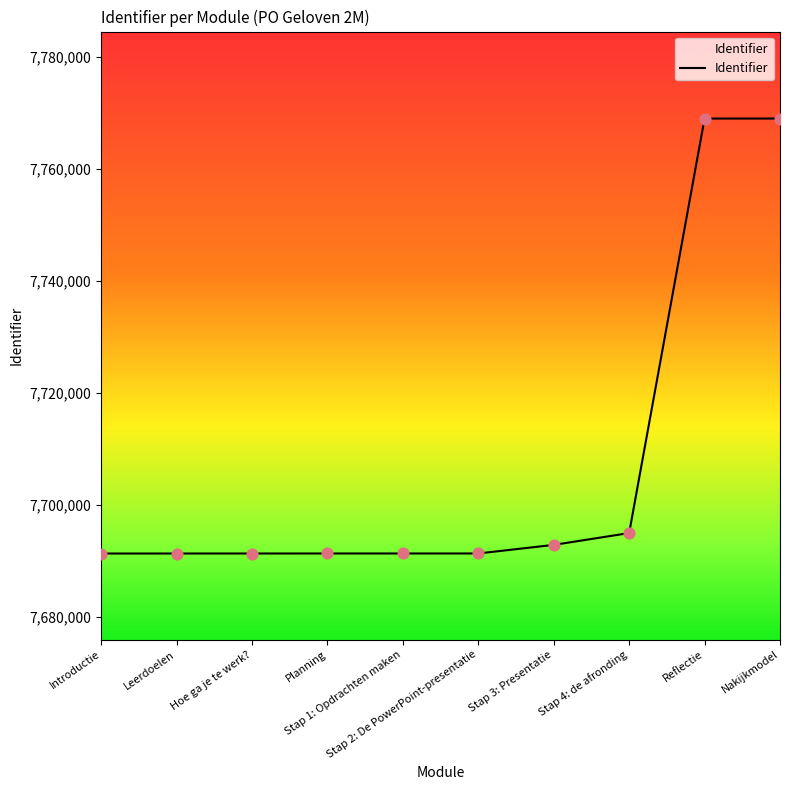

What is the change in value from Hoe ga je te werk? to Stap 2: De PowerPoint-presentatie?

+6